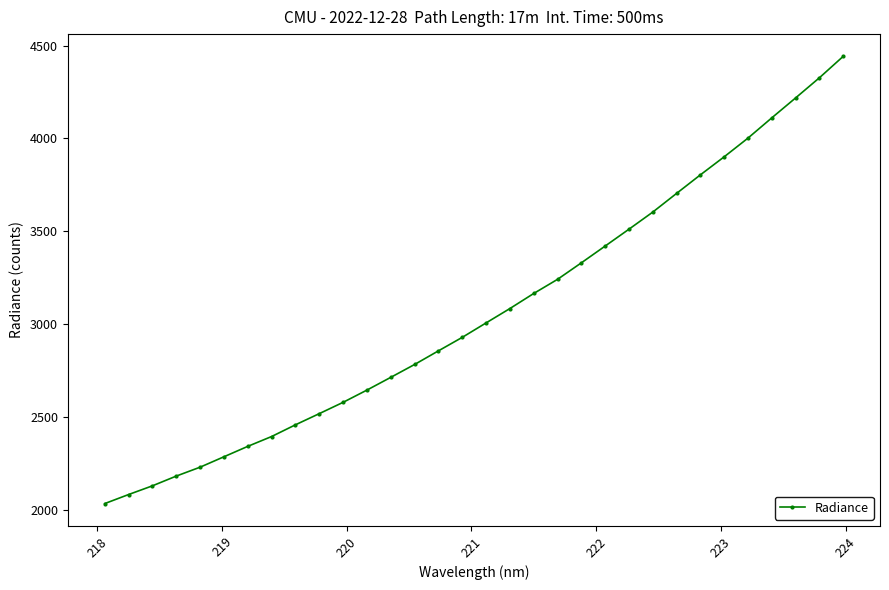

What is the sum of all values?

98050.1